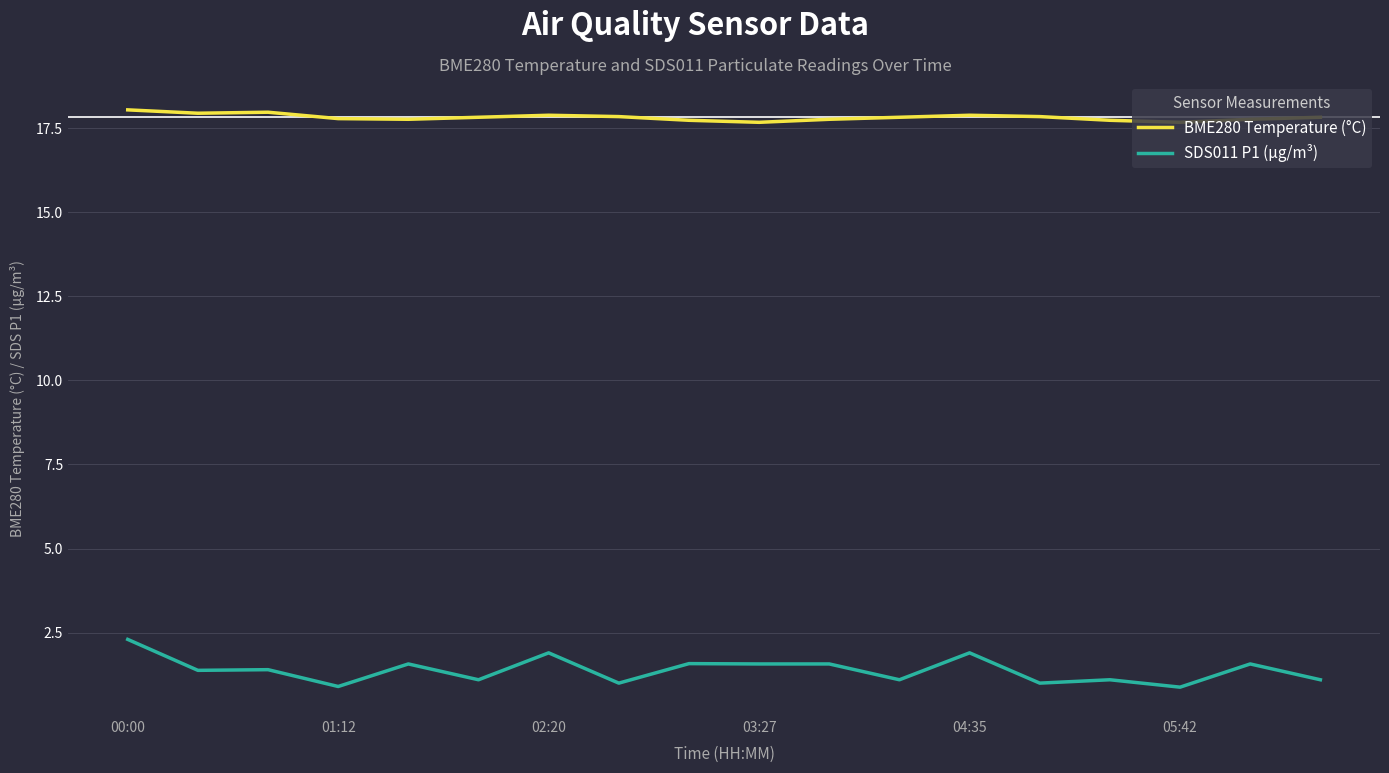

Rank the series by their maximum value, from highest to lowest.

BME280 Temperature (°C), SDS011 P1 (µg/m³)